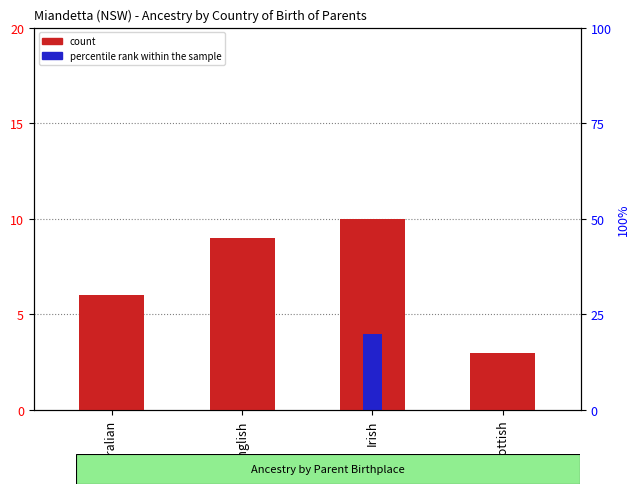

Which series has the largest total across all categories?

count